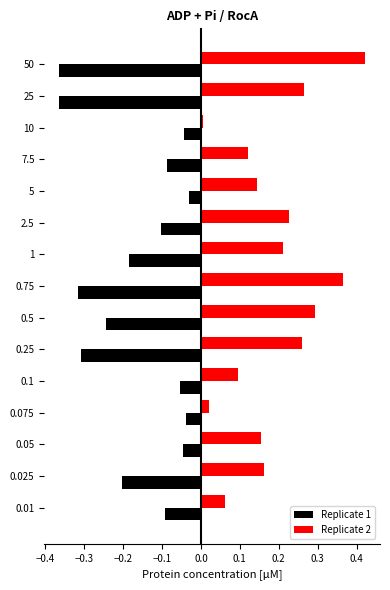

What is the sum of all Replicate 1 values?

-2.5